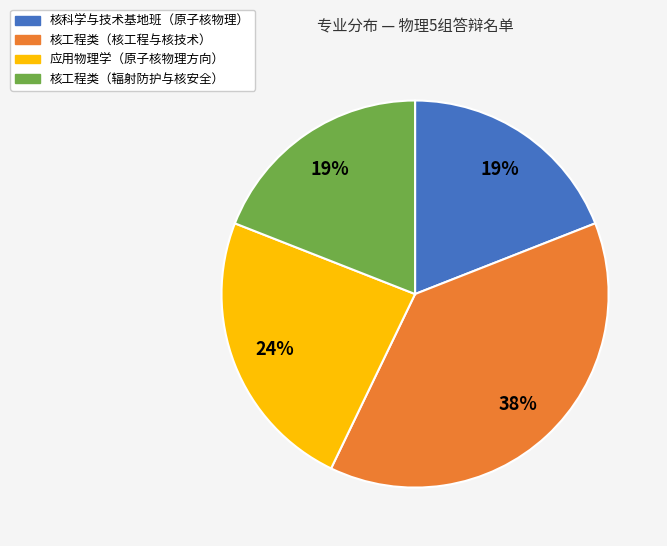

Combined, do 核工程类（核工程与核技术） and 核科学与技术基地班（原子核物理） account for over 50%?

Yes